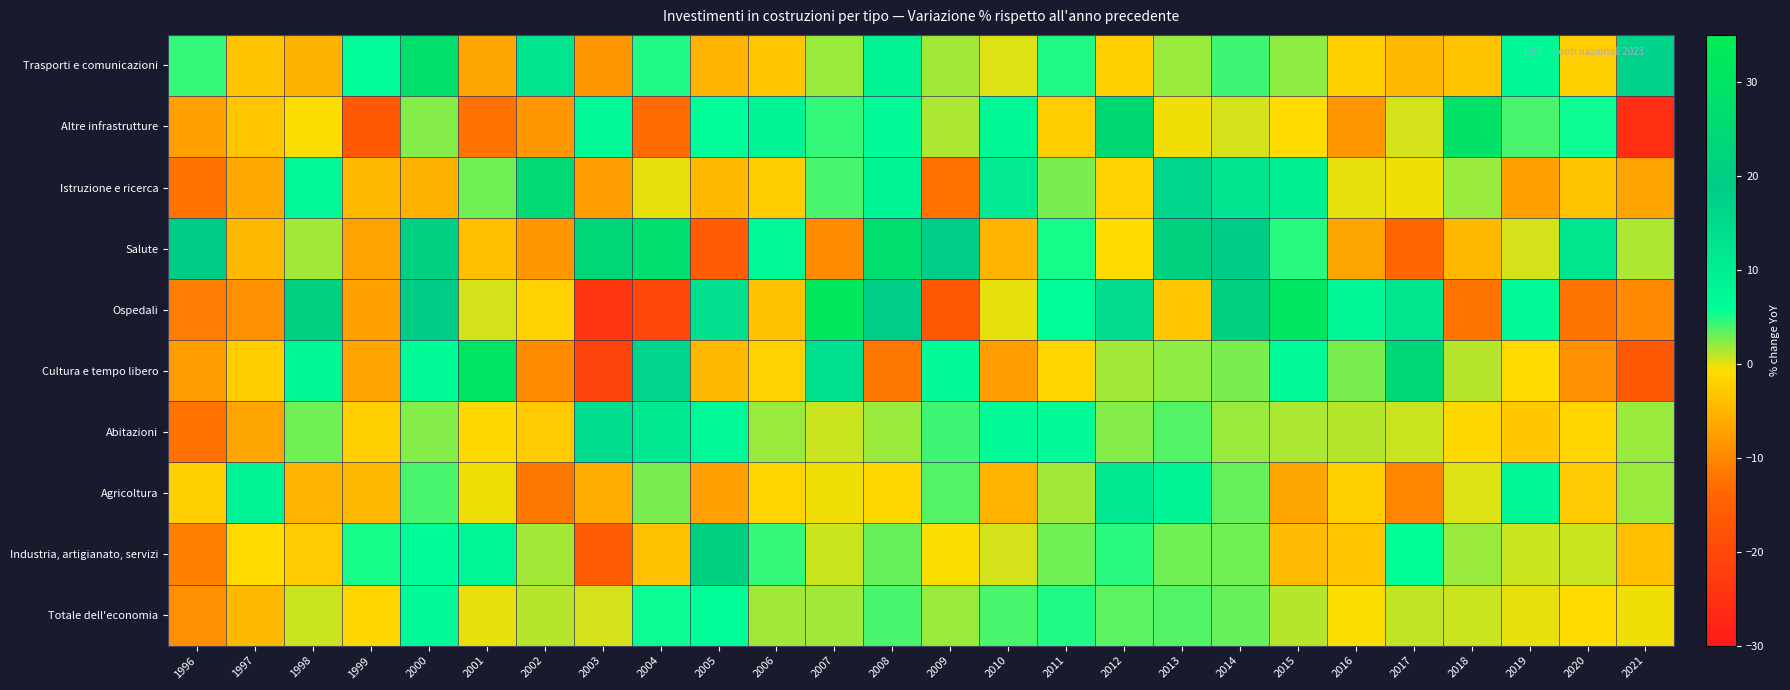

Reading left to right, list all the values displayed in this chart.

Trasporti e comunicazioni: 1996=4.3	1997=-3.5	1998=-5.4	1999=6.2	2000=28.1	2001=-6.6	2002=12.5	2003=-8.4	2004=4.9	2005=-5.2	2006=-3.1	2007=1.8	2008=9.0	2009=1.5	2010=0.2	2011=5.0	2012=-2.2	2013=1.9	2014=4.2	2015=2.2	2016=-2.2	2017=-4.7	2018=-3.3	2019=7.8	2020=-2.1	2021=16.9
Altre infrastrutture: 1996=-7.2	1997=-3.1	1998=-0.6	1999=-16.4	2000=2.4	2001=-12.4	2002=-8.2	2003=7.2	2004=-13.2	2005=5.9	2006=8.4	2007=4.5	2008=6.7	2009=1.3	2010=7.7	2011=-2.6	2012=25.2	2013=-0.5	2014=0.5	2015=-0.9	2016=-8.3	2017=0.2	2018=28.9	2019=3.9	2020=5.5	2021=-25.6
Istruzione e ricerca: 1996=-12.3	1997=-6.3	1998=7.4	1999=-4.6	2000=-5.5	2001=2.8	2002=25.0	2003=-7.5	2004=-0.3	2005=-4.4	2006=-2.6	2007=4.0	2008=8.8	2009=-12.4	2010=10.9	2011=2.7	2012=-2.0	2013=16.0	2014=12.9	2015=9.8	2016=-0.2	2017=-0.5	2018=1.8	2019=-7.3	2020=-3.5	2021=-7.0
Salute: 1996=19.3	1997=-4.7	1998=1.5	1999=-7.1	2000=20.6	2001=-4.0	2002=-8.4	2003=23.7	2004=27.5	2005=-15.7	2006=7.3	2007=-9.5	2008=27.3	2009=18.0	2010=-5.0	2011=5.1	2012=-1.1	2013=21.4	2014=18.7	2015=4.6	2016=-6.7	2017=-13.9	2018=-4.7	2019=0.4	2020=12.1	2021=1.5
Ospedali: 1996=-11.0	1997=-9.1	1998=21.1	1999=-7.2	2000=19.3	2001=0.3	2002=-1.9	2003=-23.9	2004=-19.9	2005=13.5	2006=-3.6	2007=32.2	2008=18.4	2009=-16.7	2010=-0.1	2011=5.9	2012=14.7	2013=-3.3	2014=20.8	2015=31.4	2016=7.9	2017=11.9	2018=-12.2	2019=7.0	2020=-12.1	2021=-9.7
Cultura e tempo libero: 1996=-7.9	1997=-2.5	1998=7.7	1999=-7.0	2000=6.7	2001=30.8	2002=-9.5	2003=-20.8	2004=16.3	2005=-4.7	2006=-2.0	2007=13.2	2008=-11.5	2009=6.8	2010=-7.8	2011=-1.4	2012=1.5	2013=2.1	2014=2.6	2015=7.2	2016=2.6	2017=24.2	2018=1.2	2019=-1.0	2020=-8.8	2021=-16.5
Abitazioni: 1996=-12.4	1997=-6.8	1998=2.8	1999=-2.2	2000=2.4	2001=-1.3	2002=-2.6	2003=14.6	2004=11.3	2005=7.2	2006=1.9	2007=0.7	2008=1.9	2009=4.1	2010=6.6	2011=6.7	2012=2.4	2013=3.8	2014=1.8	2015=1.3	2016=1.1	2017=0.5	2018=-1.3	2019=-2.9	2020=-1.4	2021=1.9
Agricoltura: 1996=-2.2	1997=8.6	1998=-5.0	1999=-4.7	2000=4.0	2001=-0.4	2002=-11.5	2003=-5.9	2004=2.7	2005=-7.2	2006=-1.7	2007=-0.3	2008=-1.1	2009=3.6	2010=-5.2	2011=1.7	2012=11.2	2013=8.8	2014=3.1	2015=-6.7	2016=-2.2	2017=-10.3	2018=0.1	2019=7.9	2020=-2.8	2021=1.9
Industria, artigianato, servizi: 1996=-10.9	1997=-1.0	1998=-2.7	1999=5.1	2000=6.4	2001=7.9	2002=1.5	2003=-15.9	2004=-3.7	2005=21.2	2006=4.5	2007=0.7	2008=3.3	2009=-0.7	2010=0.3	2011=2.9	2012=4.6	2013=2.8	2014=2.8	2015=-4.3	2016=-3.1	2017=5.6	2018=2.0	2019=0.7	2020=0.6	2021=-4.1
Totale dell'economia: 1996=-8.9	1997=-4.5	1998=0.7	1999=-1.4	2000=7.3	2001=-0.1	2002=1.0	2003=0.3	2004=5.4	2005=5.8	2006=1.6	2007=1.6	2008=3.8	2009=2.0	2010=3.9	2011=4.8	2012=3.3	2013=3.7	2014=3.2	2015=1.2	2016=-0.7	2017=0.9	2018=0.5	2019=-0.3	2020=-1.0	2021=-0.4